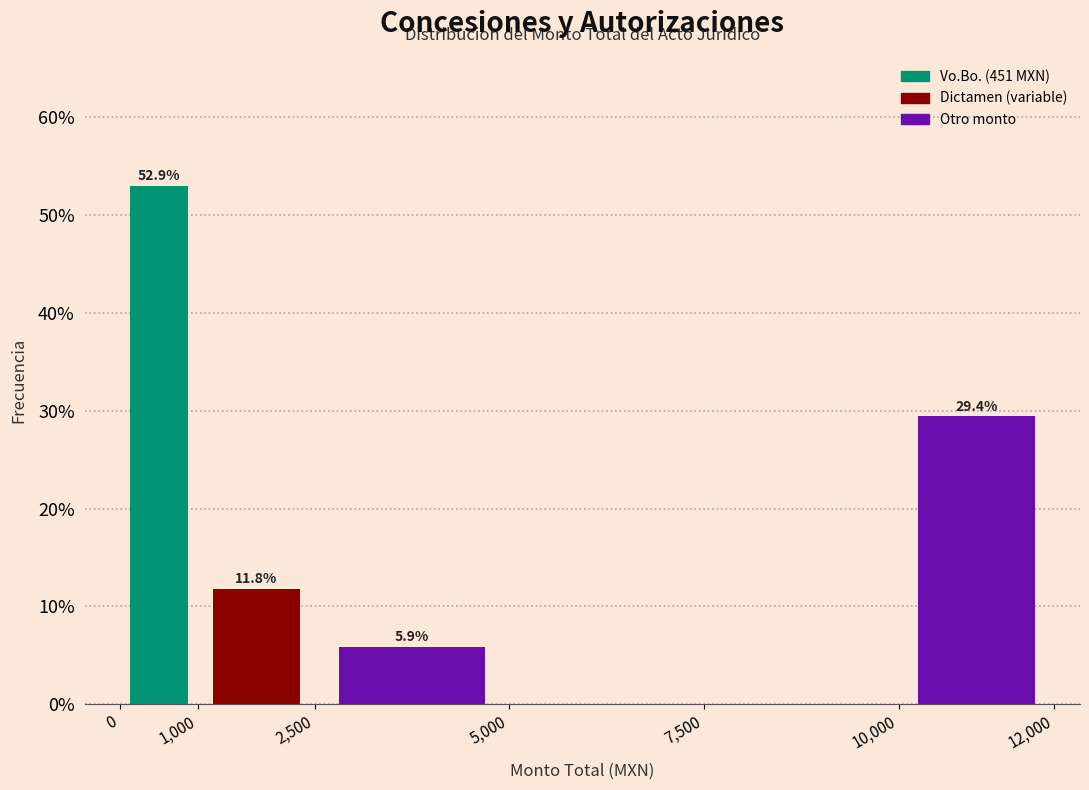

Which range on the x-axis has the tallest bar?

0 to 1,000